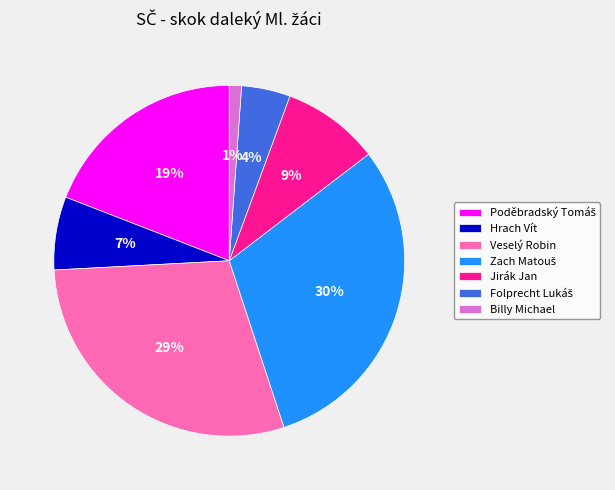

Which slice is the smallest?

Billy Michael